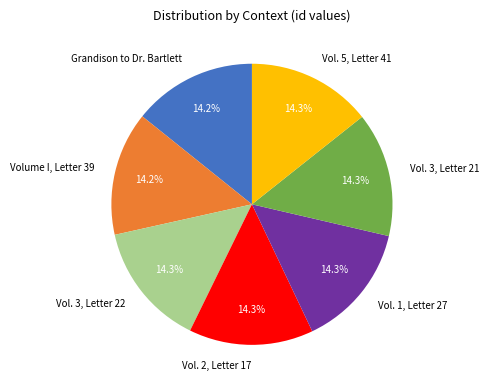

Is the sum of Grandison to Dr. Bartlett and Vol. 3, Letter 22 greater than half?

No